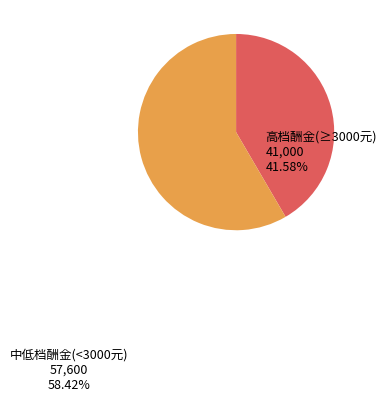

Is it true that 高档酬金(≥3000元) is 42% of the pie?

True